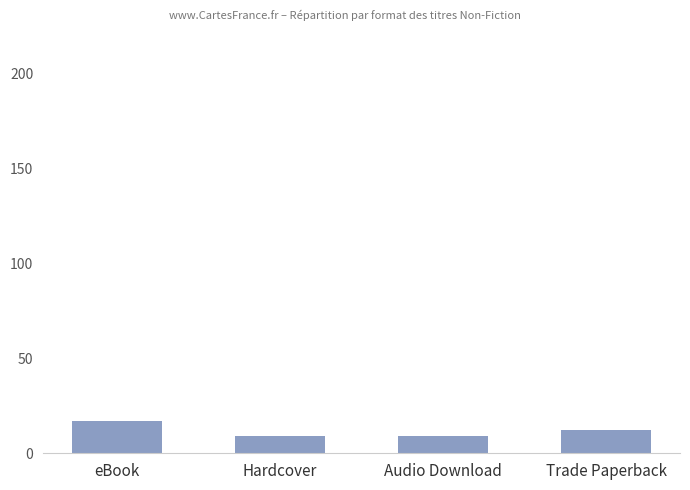

What is the approximate value at eBook?

17